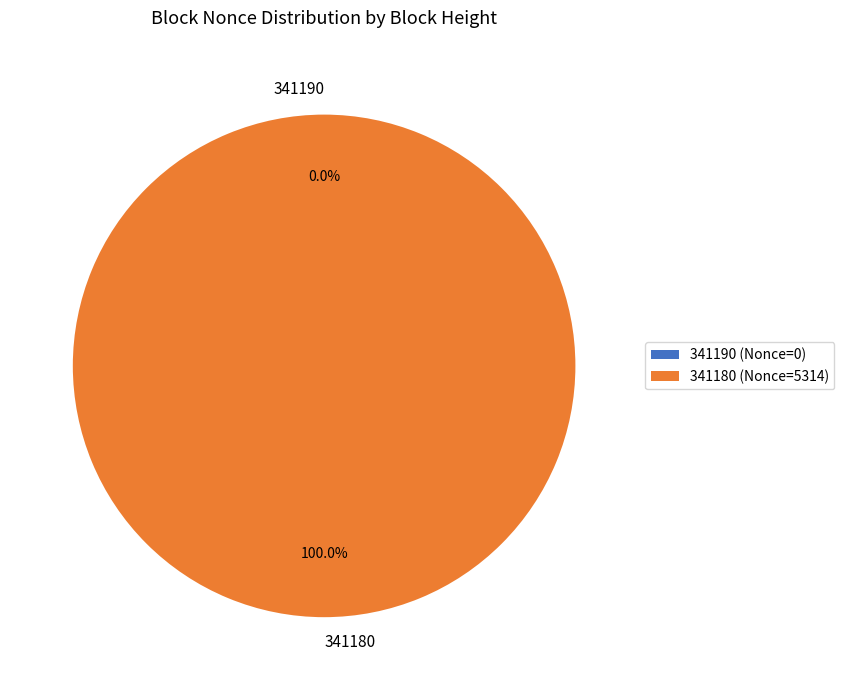

What is the majority slice?

341180